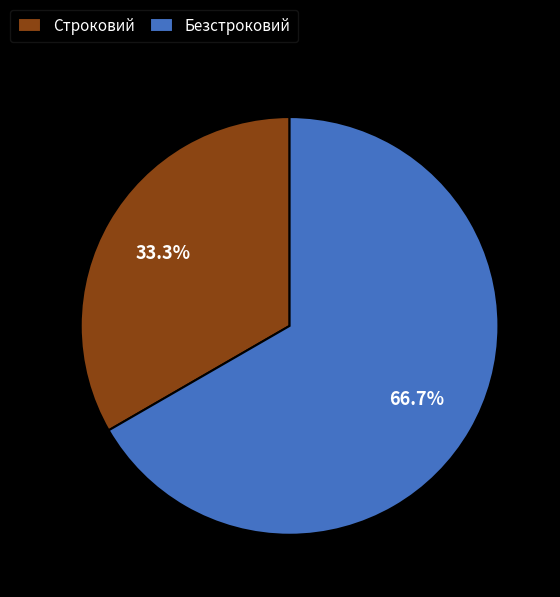

To the nearest percent, what is the difference between the largest and smallest slice percentages?

33%